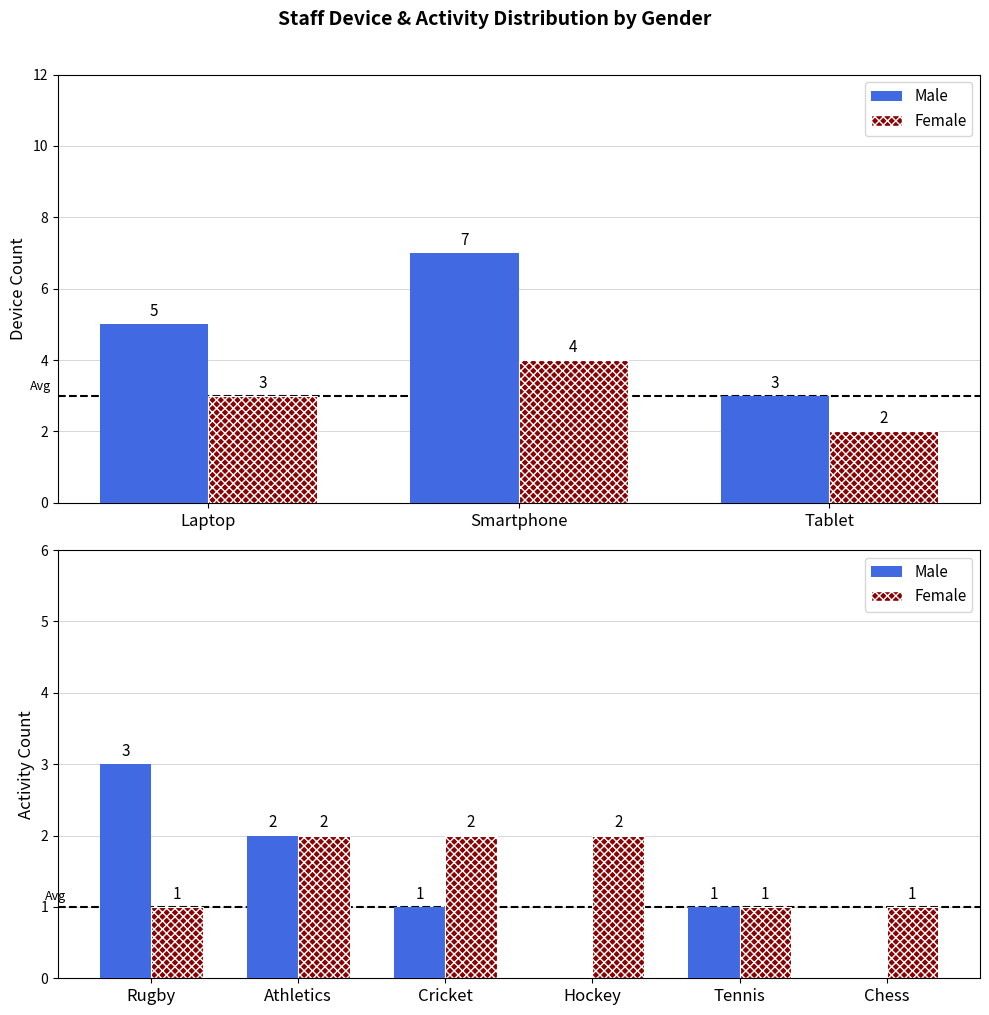

At how many categories does at least one series exceed 2?

1